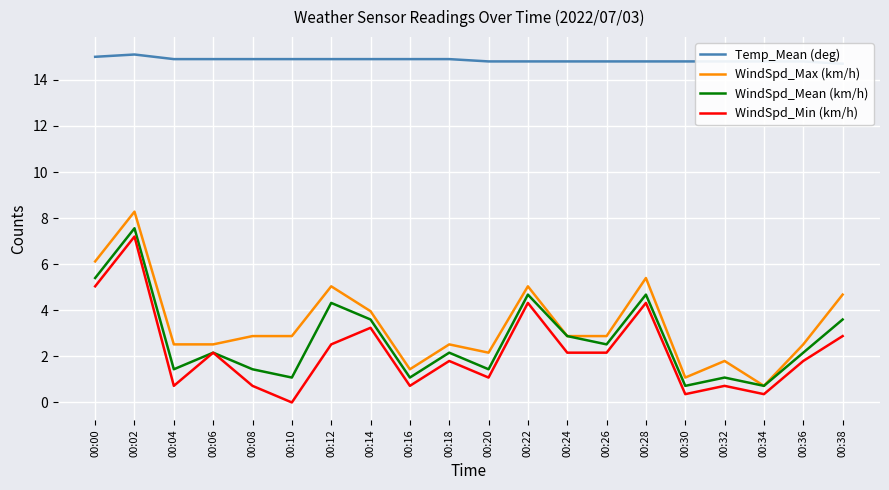

What is the value of the Temp_Mean (deg) point at the 5th from the left?

14.9